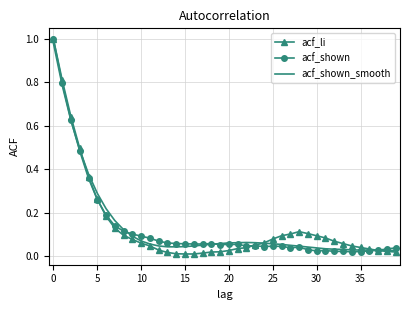

Which series has the widest spread of values?

acf_li